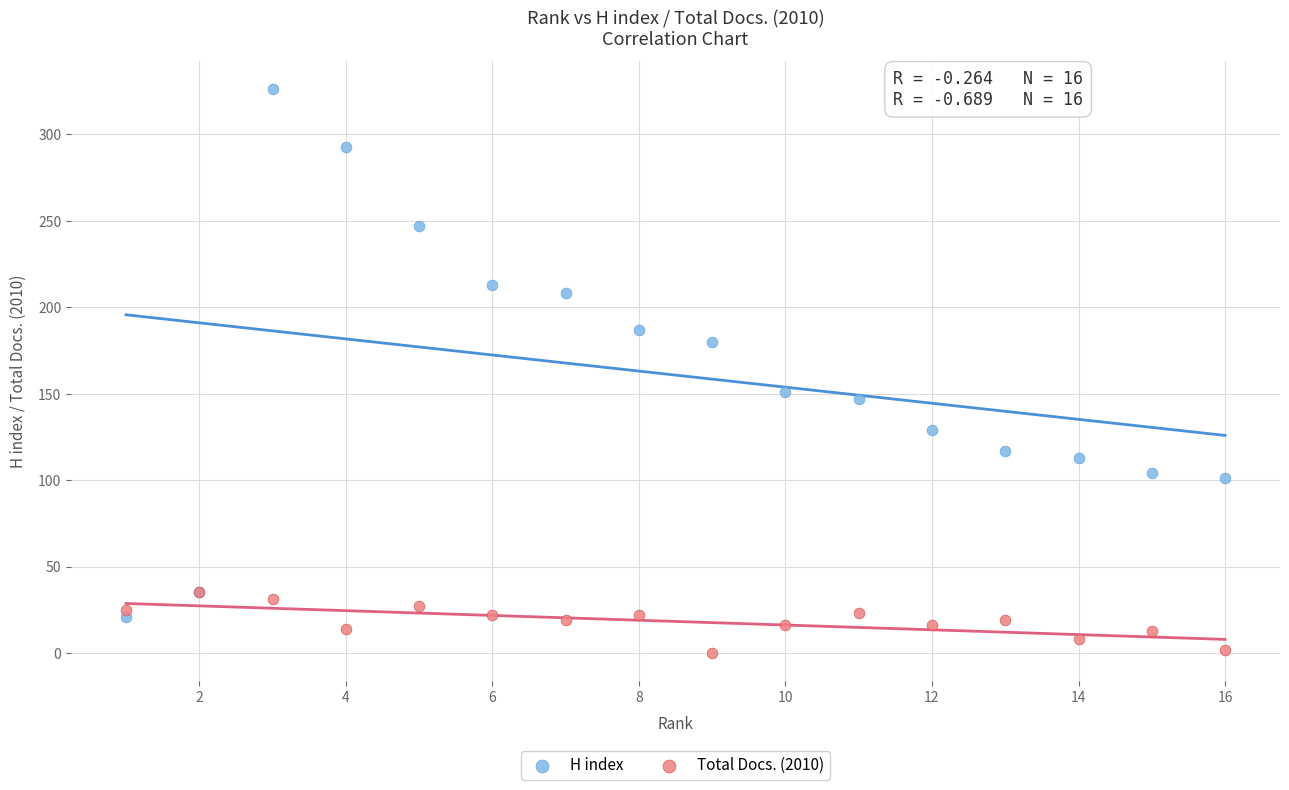

In the H index series, what Y value is closest to 173?

180